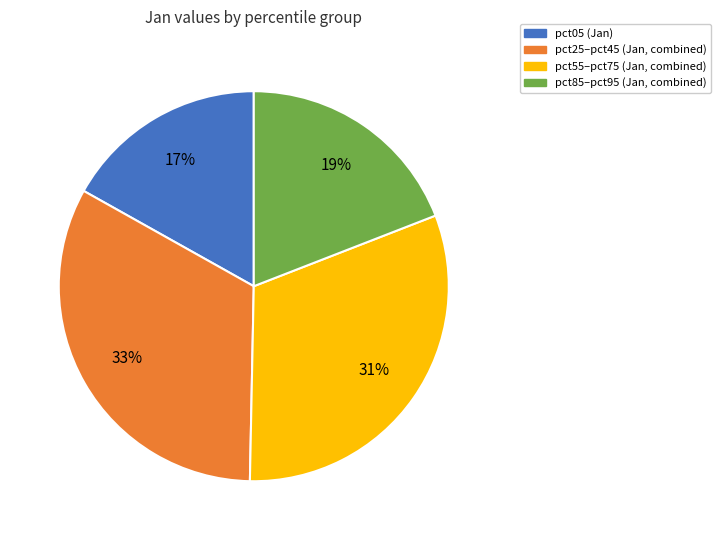

How many slices are in this pie chart?

4